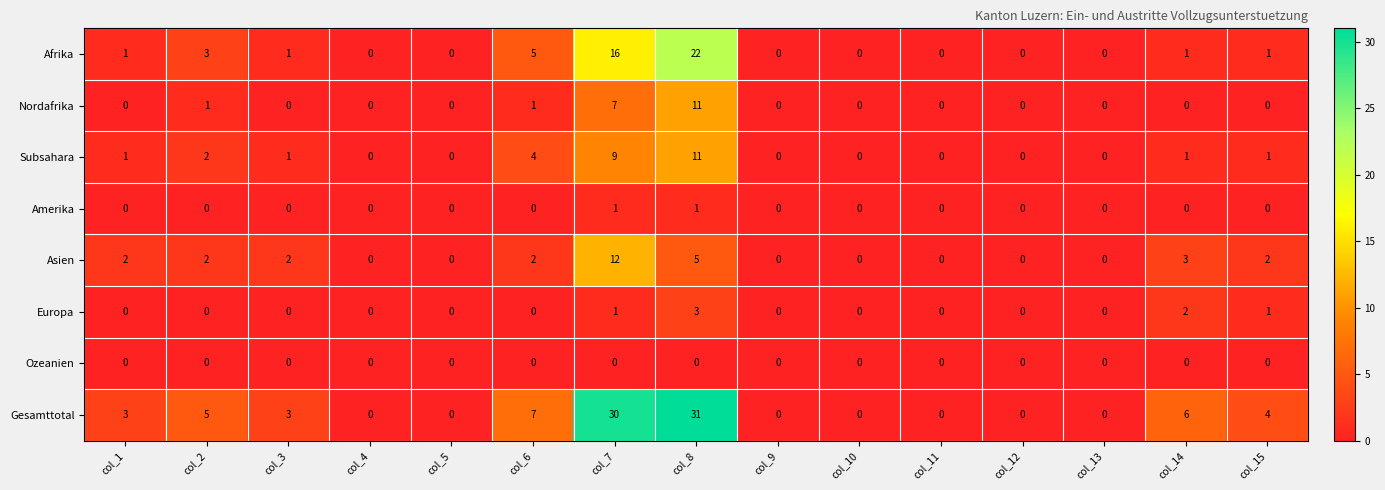

Where is Afrika nearest to the value 11?

col_7